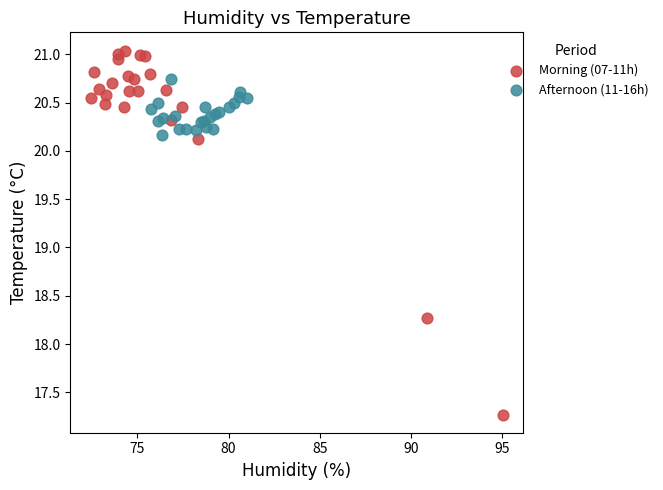

Which series has the widest spread of Y values?

Morning (07-11h)